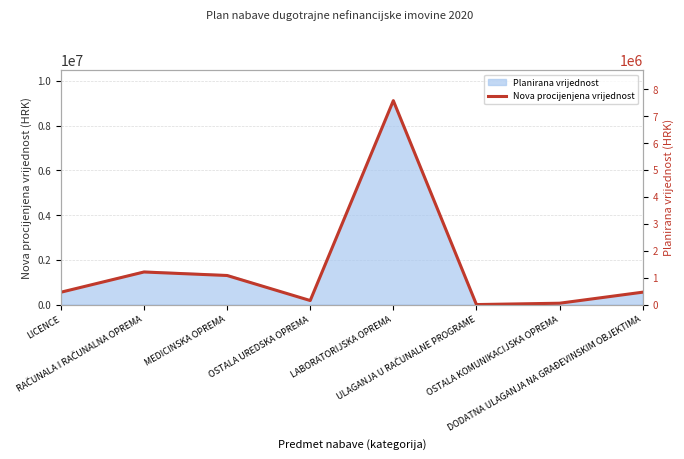

What is the average value?

1372938